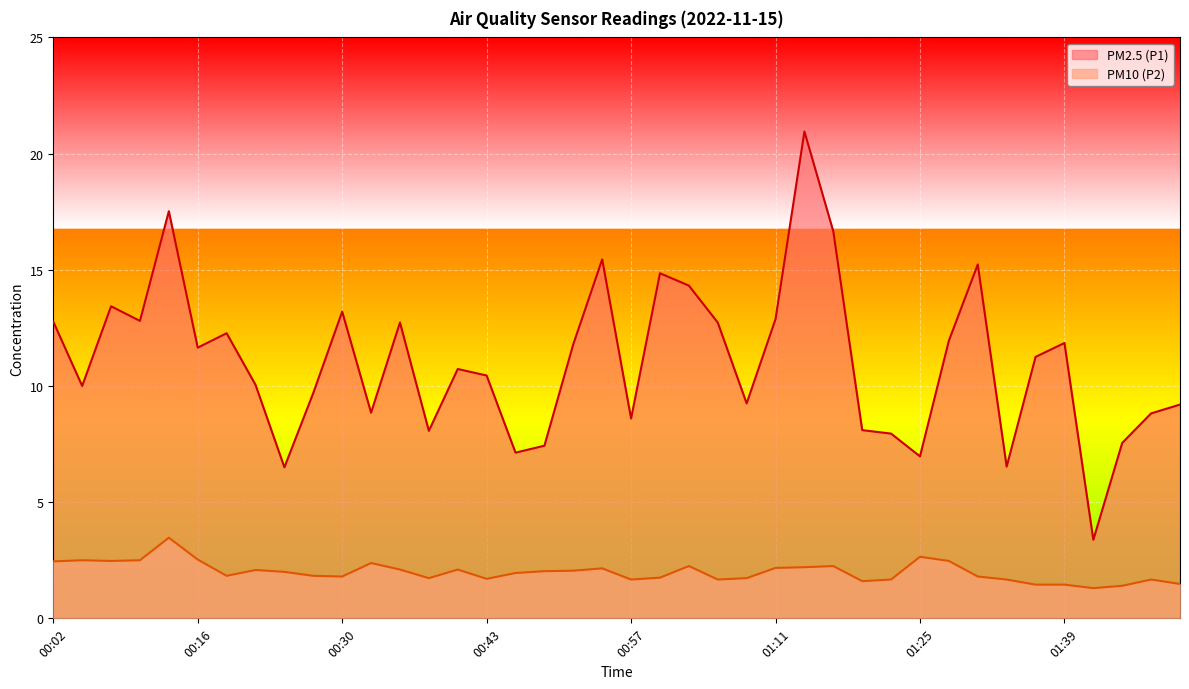

What is the difference between the maximum and second lowest values in the PM10 (P2) series?

2.1